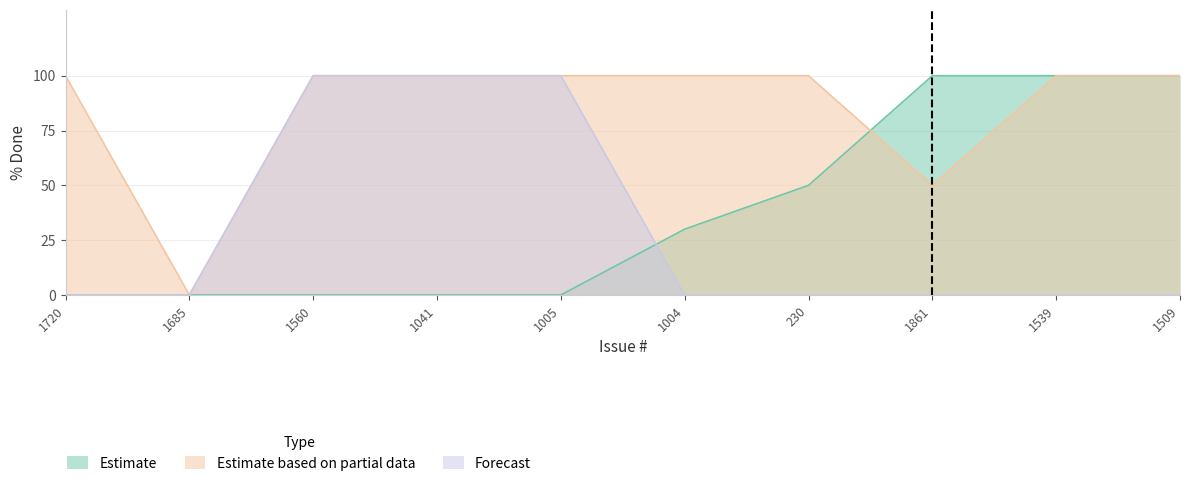

True or false: Forecast and Estimate based on partial data intersect in this chart.

False